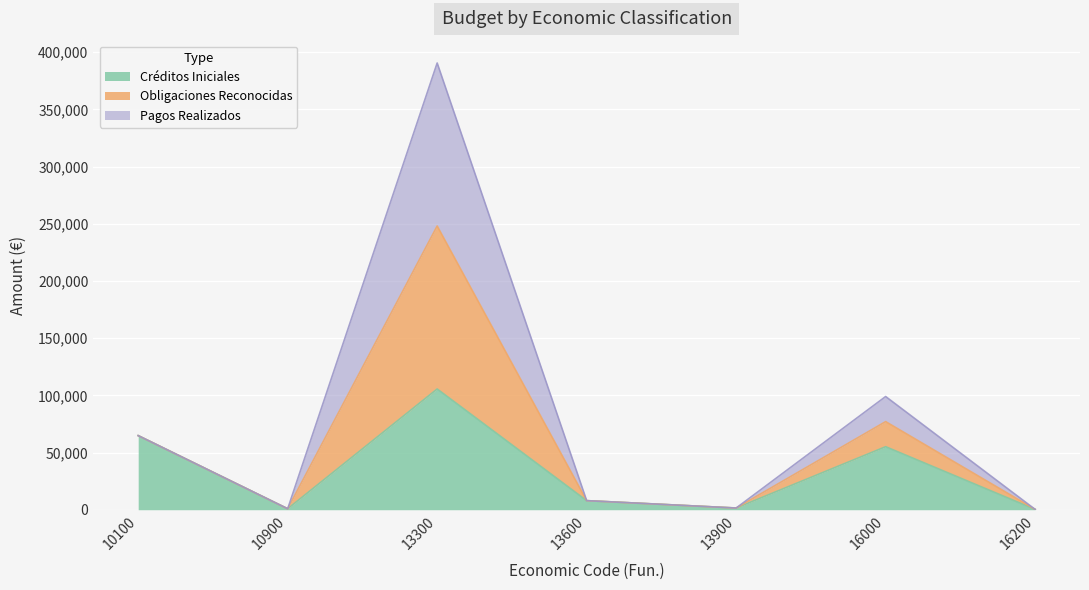

Which has a higher value, 10900 or 16000?

16000